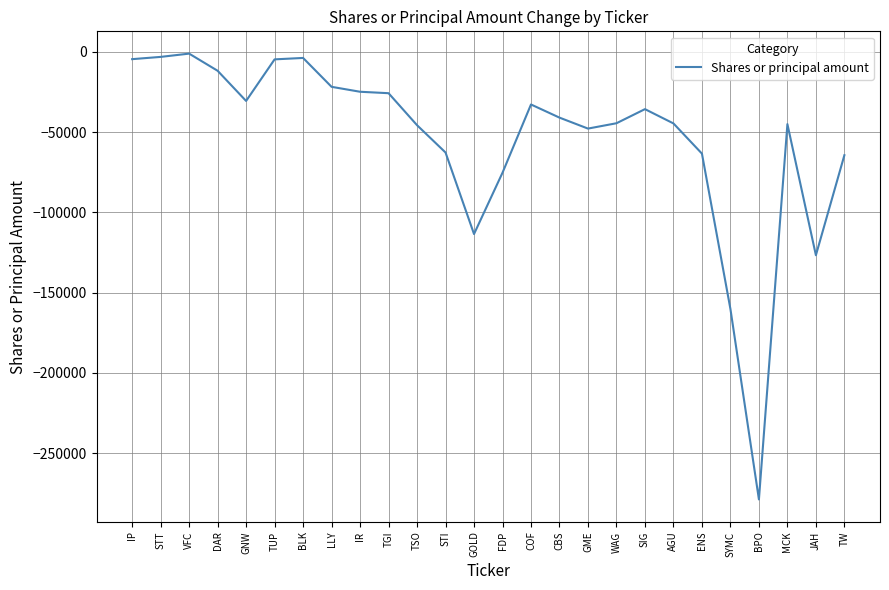

Is it true that the value at CBS is -21493?

False